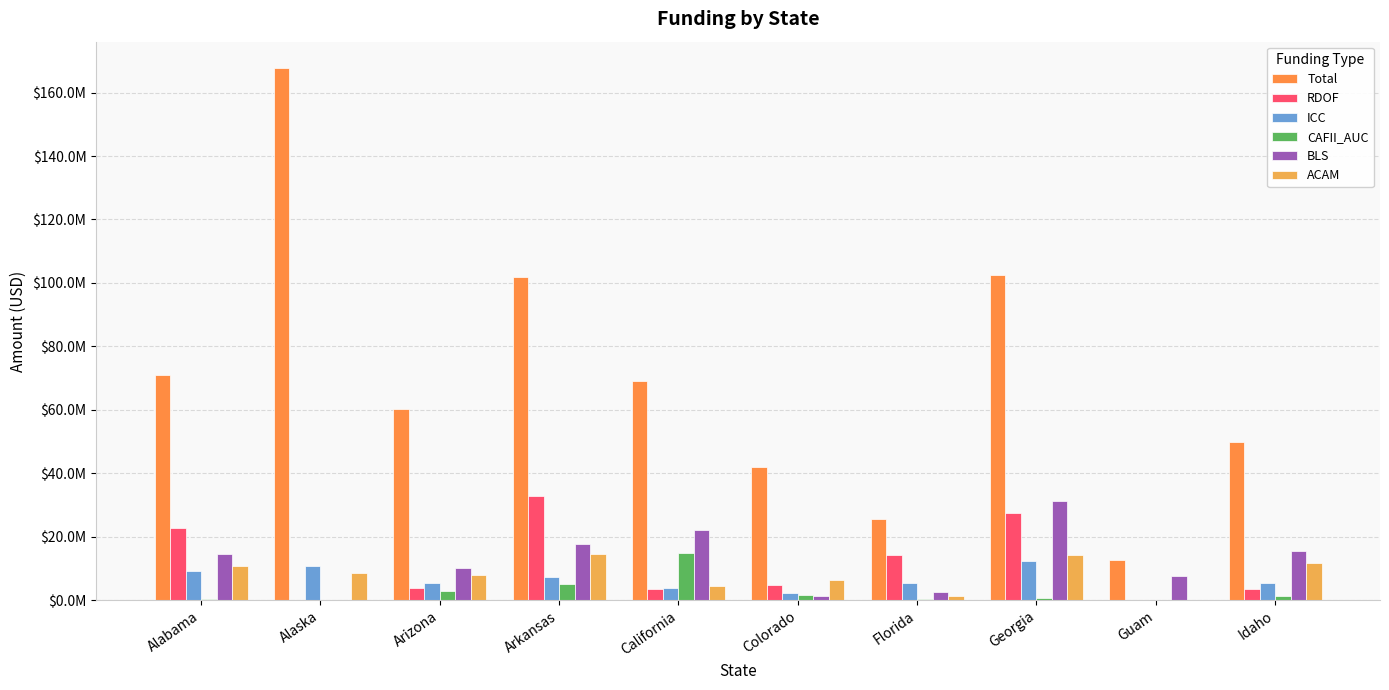

Are the bars grouped side by side (vs. stacked)?

Yes